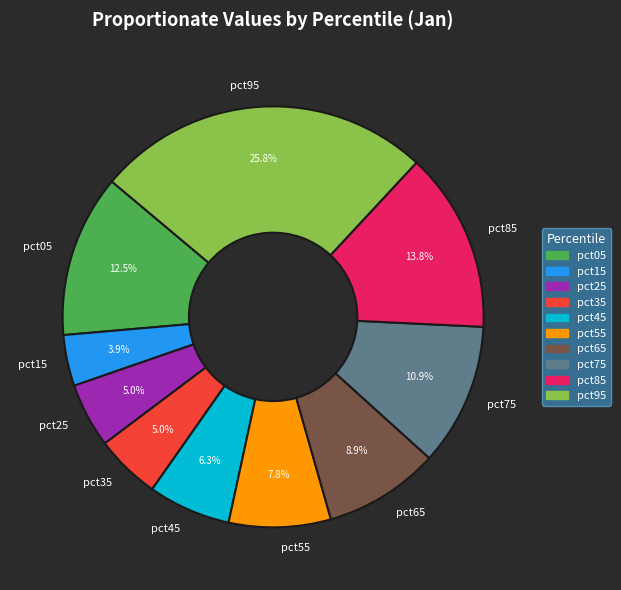

What portion of the pie excludes pct15?

96.1%